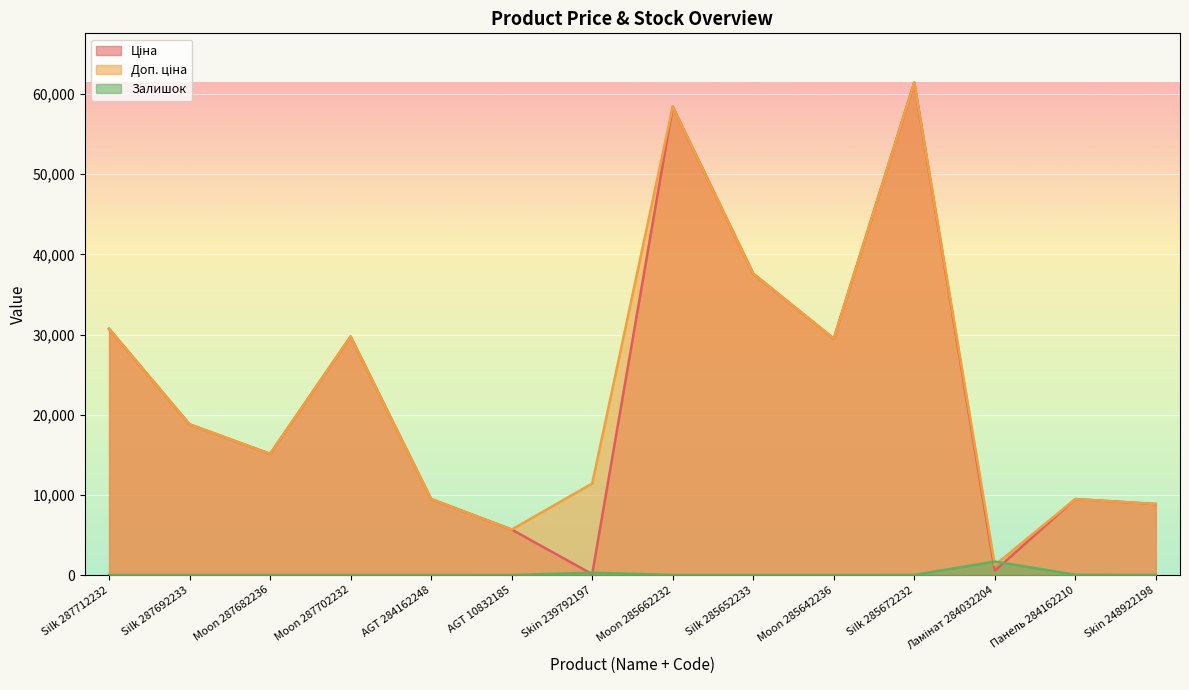

Is it true that Доп. ціна equals 15206.1 at Skin 239792197?

False